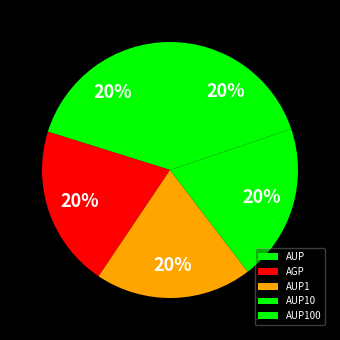

True or false: AUP10 accounts for 12% of the total.

False